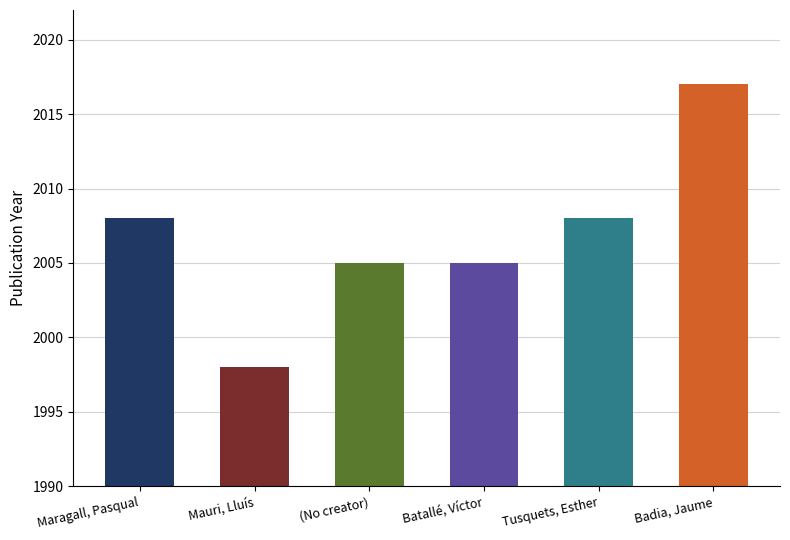

The value at Tusquets, Esther is 440. True or false?

False